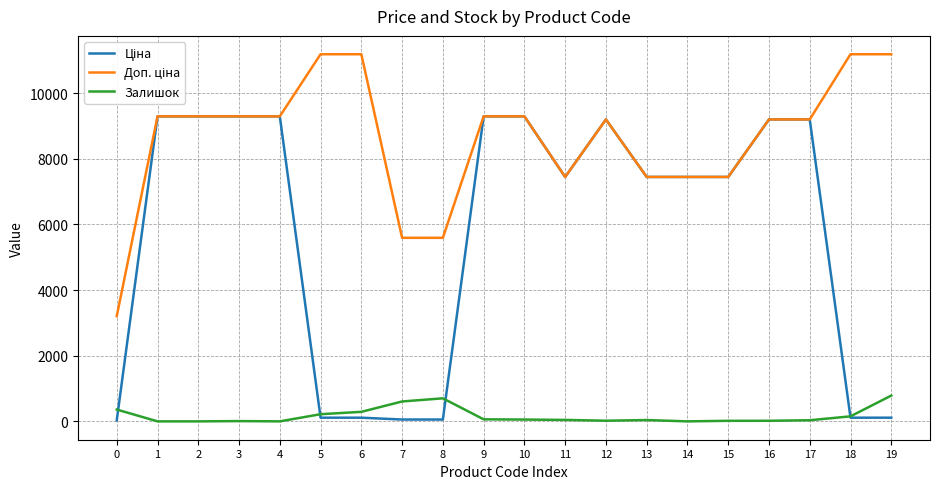

What is the maximum value shown in the chart?

11182.0